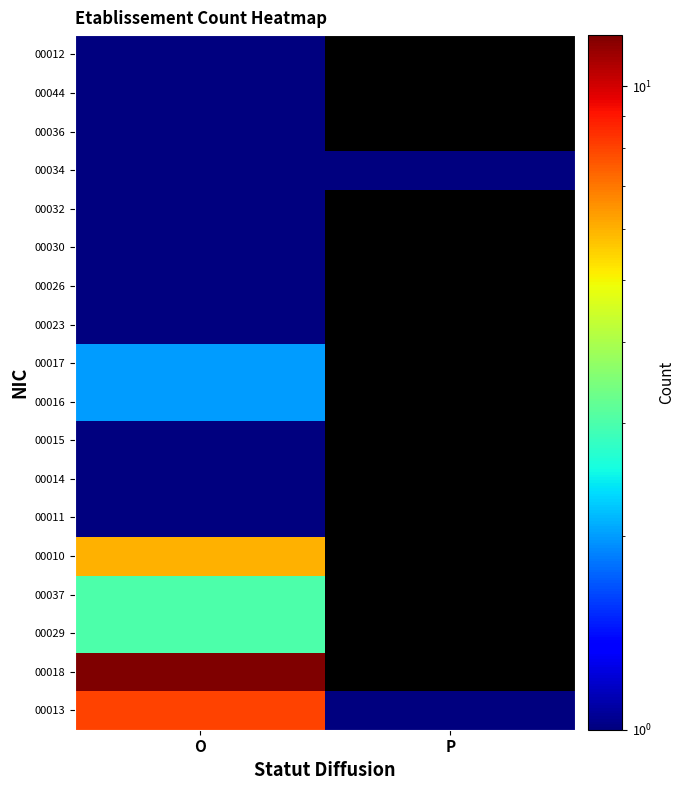

Which label corresponds to the largest value in the chart?

O